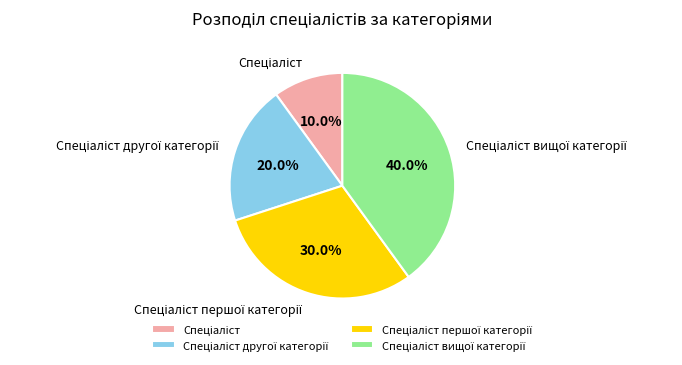

Is there any slice that represents more than half of the pie?

No